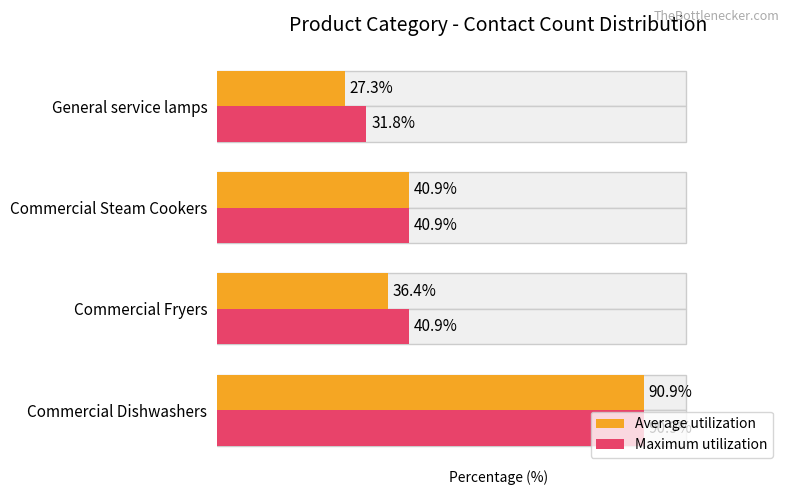

Rank the categories by Average utilization value from lowest to highest.

General service lamps, Commercial Fryers, Commercial Steam Cookers, Commercial Dishwashers